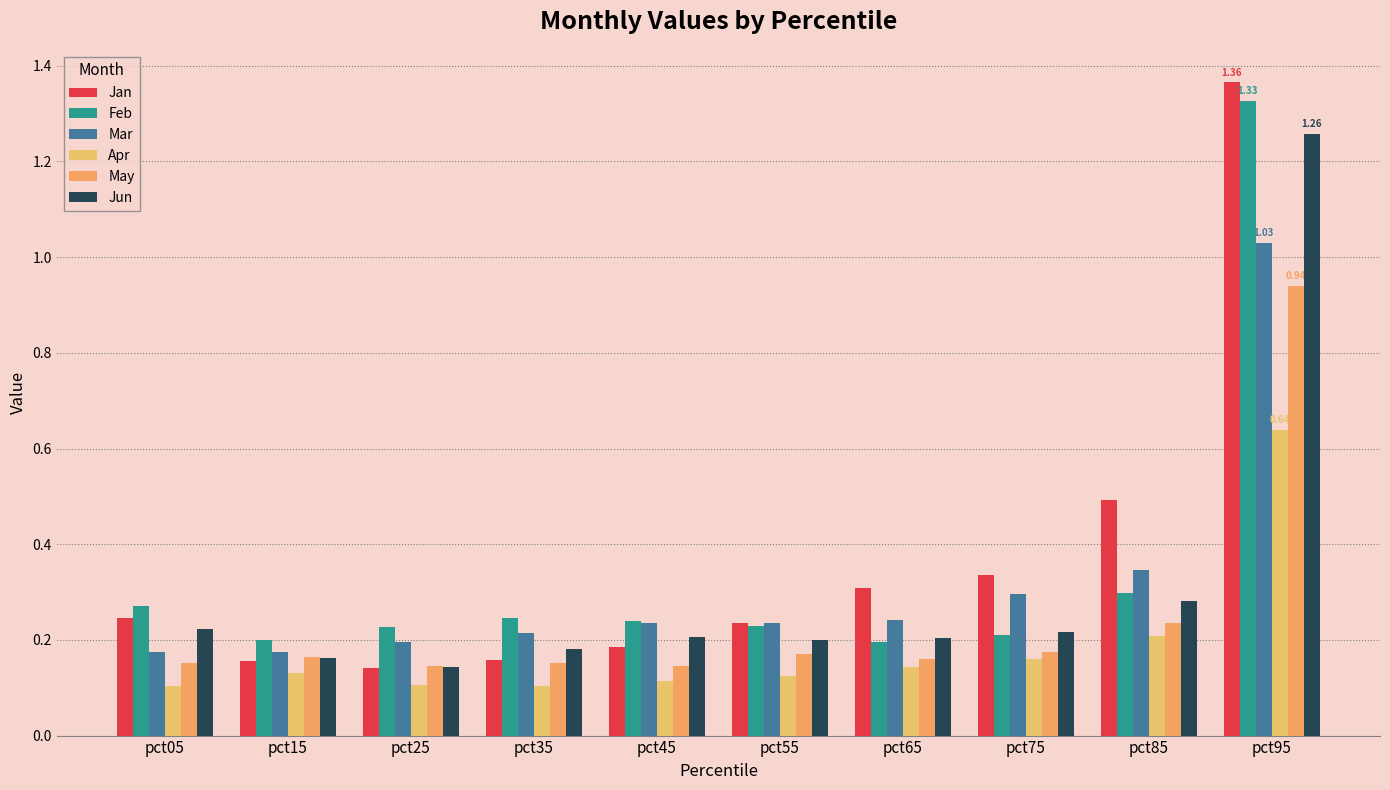

How many groups of bars are there?

10